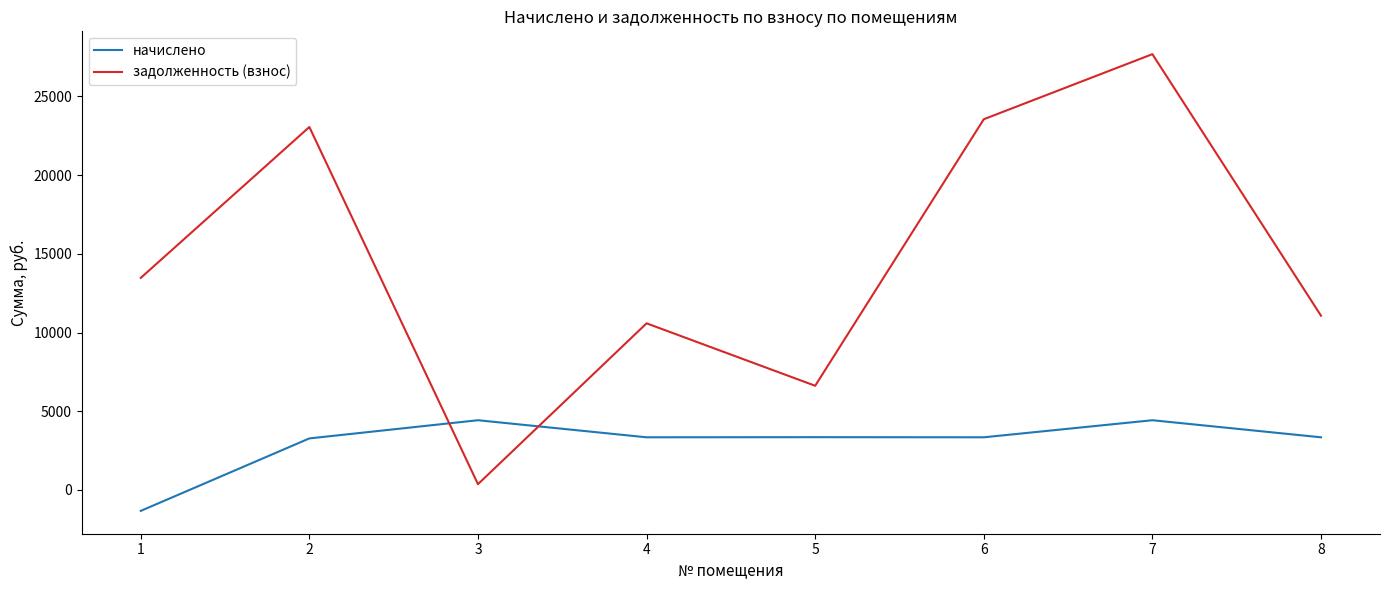

True or false: начислено has more than 1 points higher than both neighbors.

True